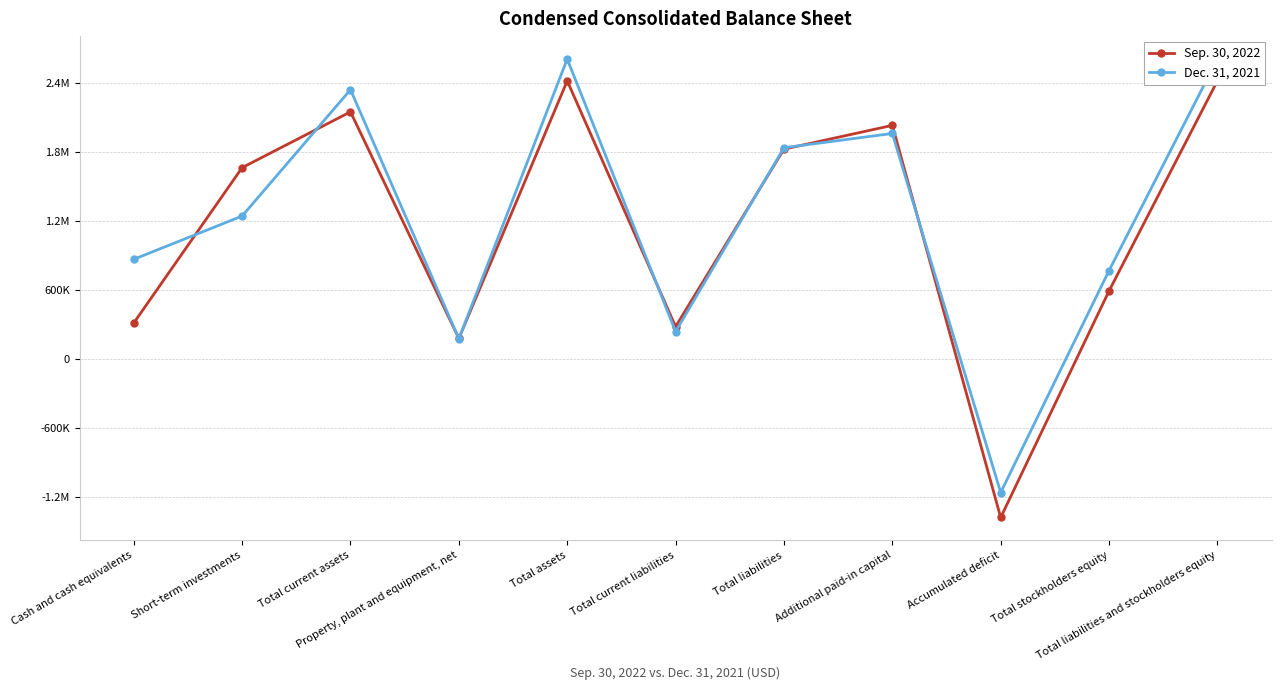

At which label does Sep. 30, 2022 first exceed 1666670?

Total current assets